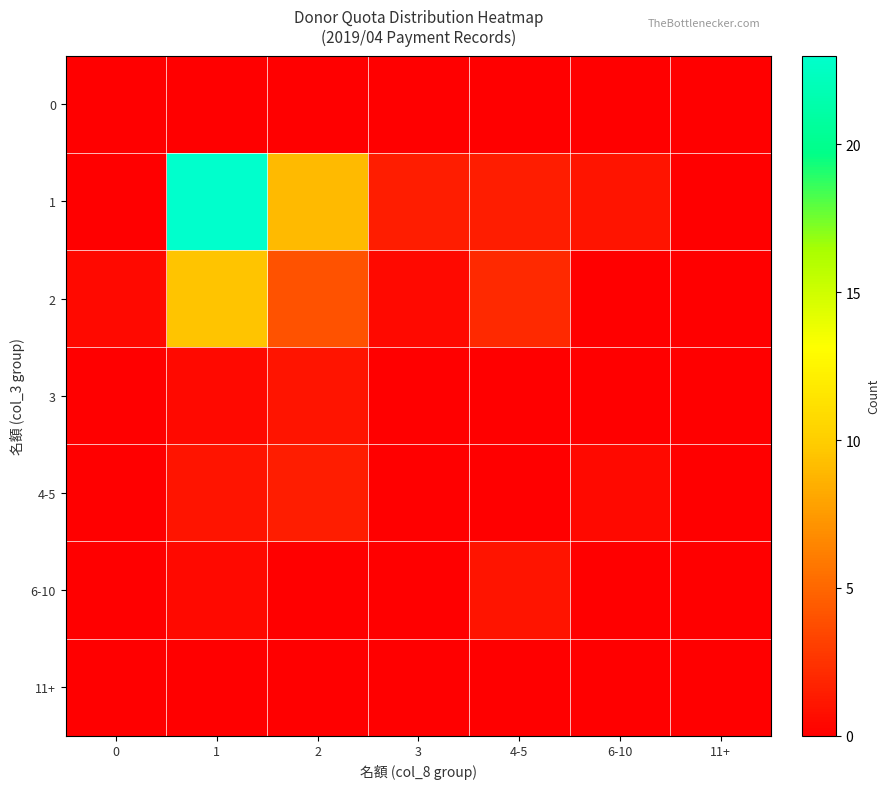

How many distinct data groups are displayed?

7